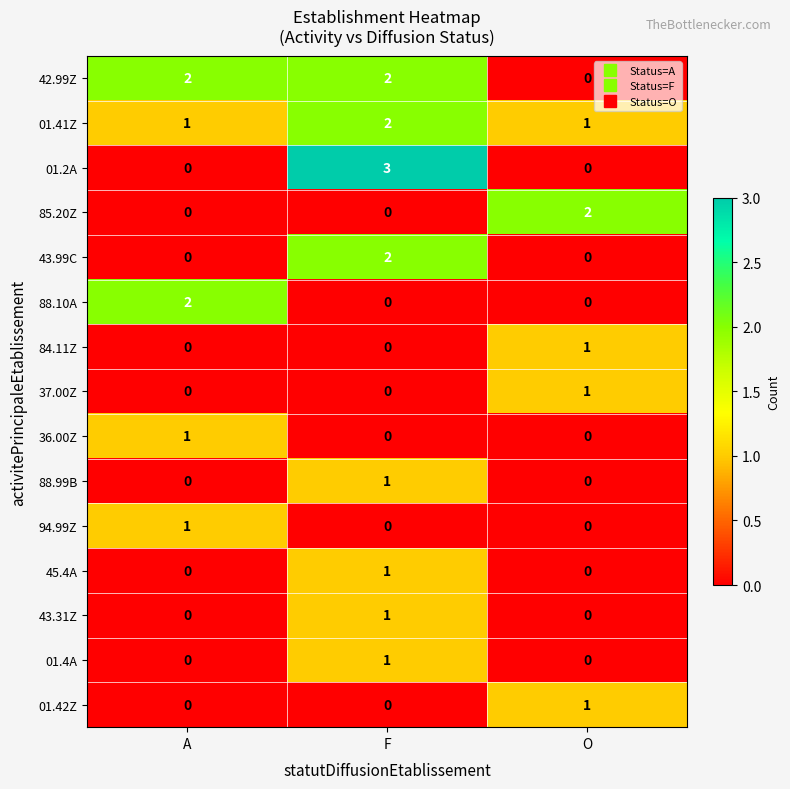

At which category is the sum across all series the highest?

F